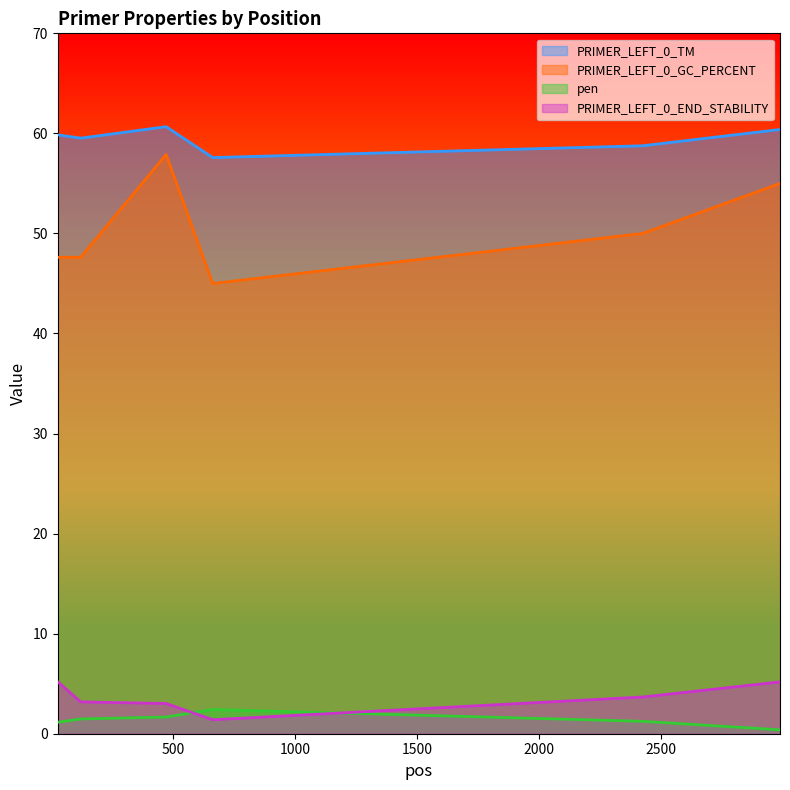

True or false: PRIMER_LEFT_0_TM has a value of 31.2 at 470.

False